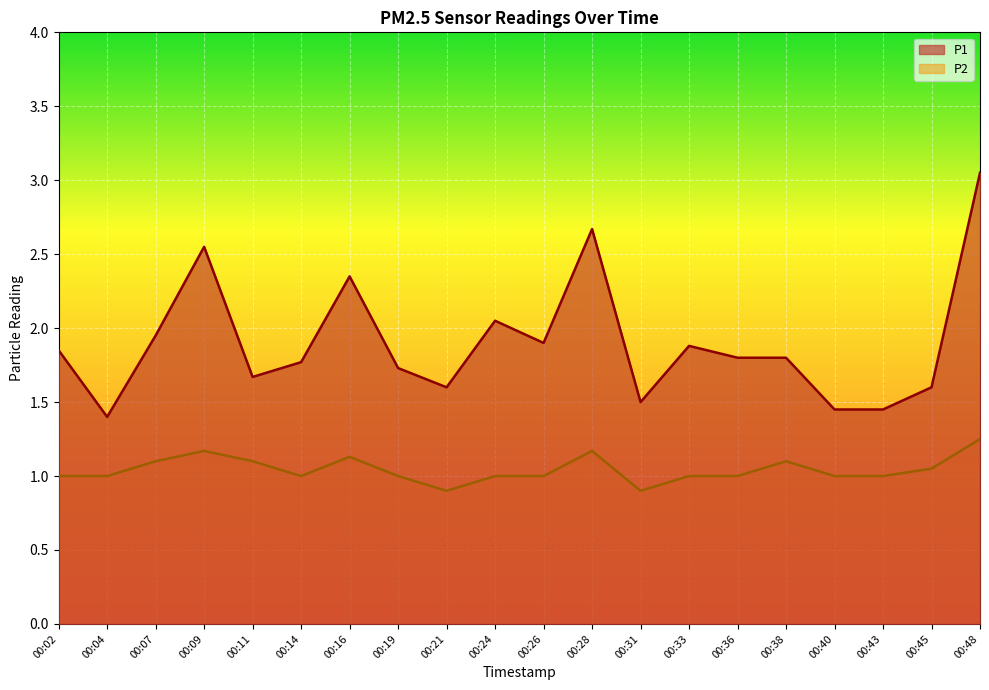

Which has a higher value, 00:48 or 00:31?

00:48